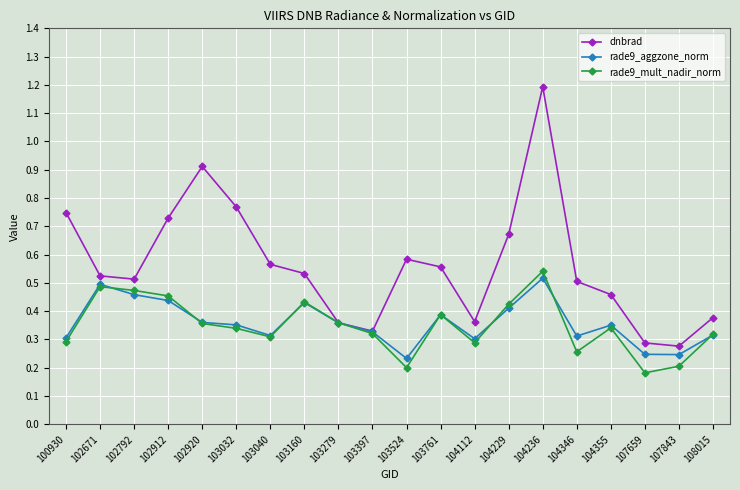

Is it true that rade9_aggzone_norm equals 0.1 at 103397?

False